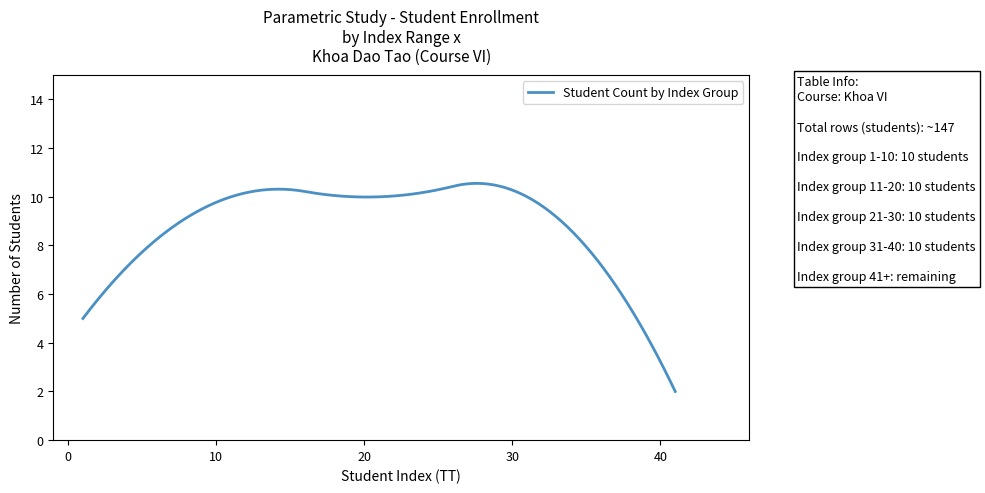

What is the difference between the maximum and minimum values?

8.6